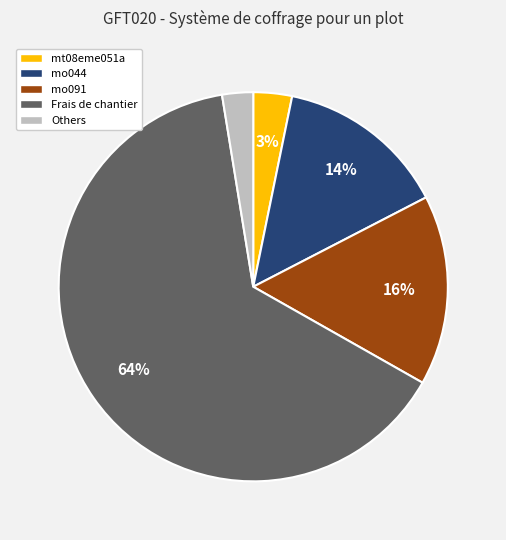

Combined, do Frais de chantier and mo091 account for over 50%?

Yes